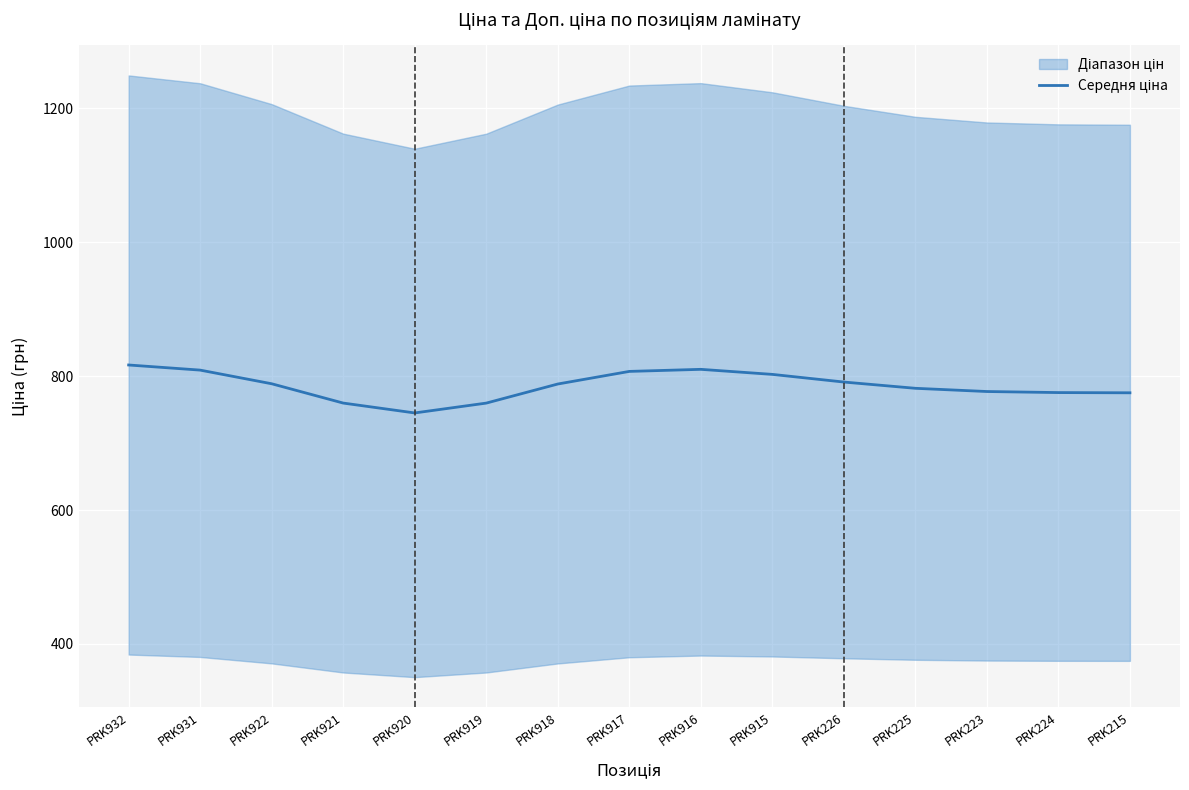

Reading left to right, extract all data points from this chart.

PRK932=816.7	PRK931=809.0	PRK922=788.6	PRK921=759.8	PRK920=745.0	PRK919=759.8	PRK918=788.3	PRK917=807.1	PRK916=810.2	PRK915=802.6	PRK226=791.2	PRK225=781.9	PRK223=777.0	PRK224=775.5	PRK215=775.1